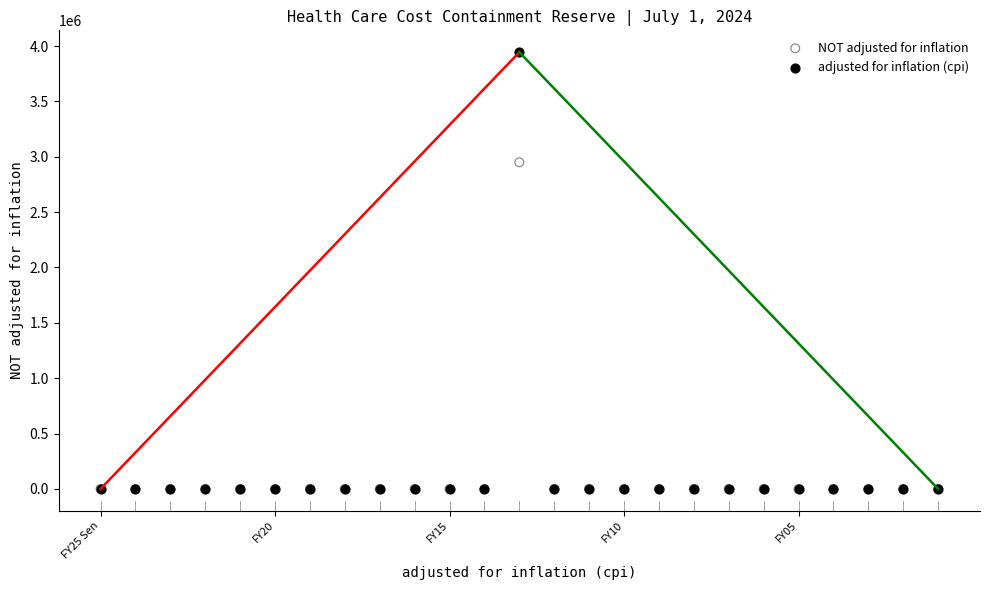

Across all series, what Y value is closest to 1972217?

2949889